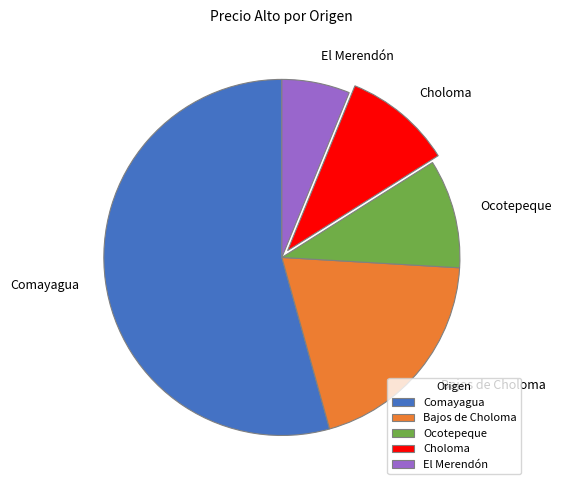

Between Bajos de Choloma and El Merendón, which is larger?

Bajos de Choloma